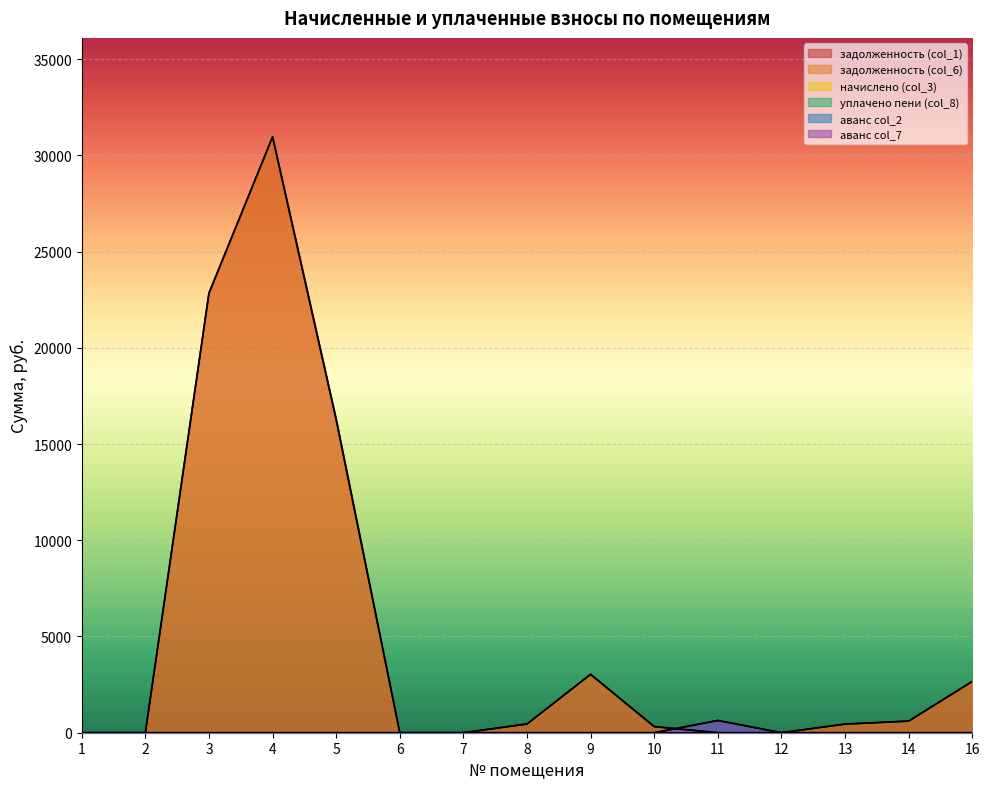

How many interior local peaks does the аванс col_2 series have?

1